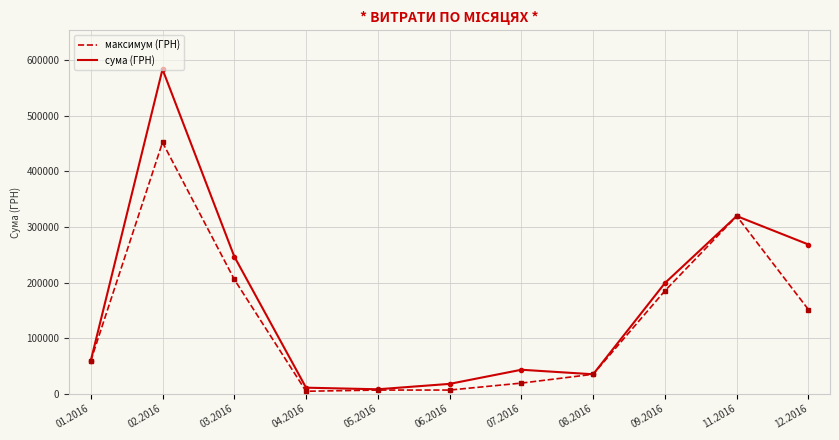

Which series has the widest spread of values?

сума (ГРН)